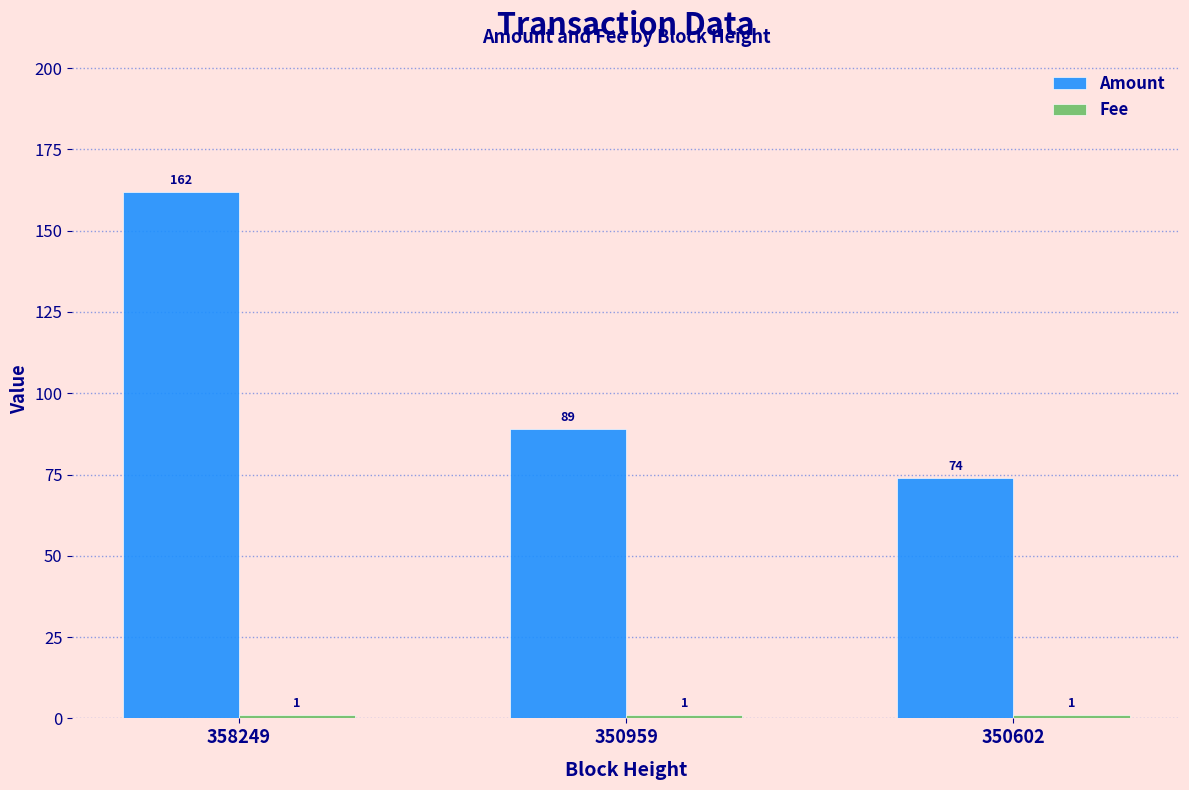

What is the spread (max minus min) of values at 358249?

161